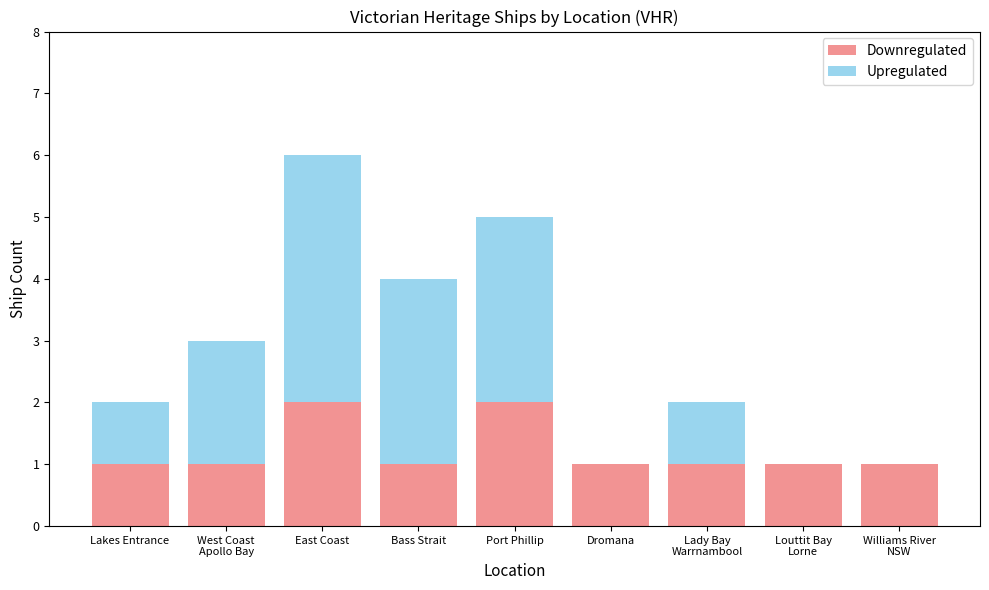

What is the total value across all series at East Coast?

6